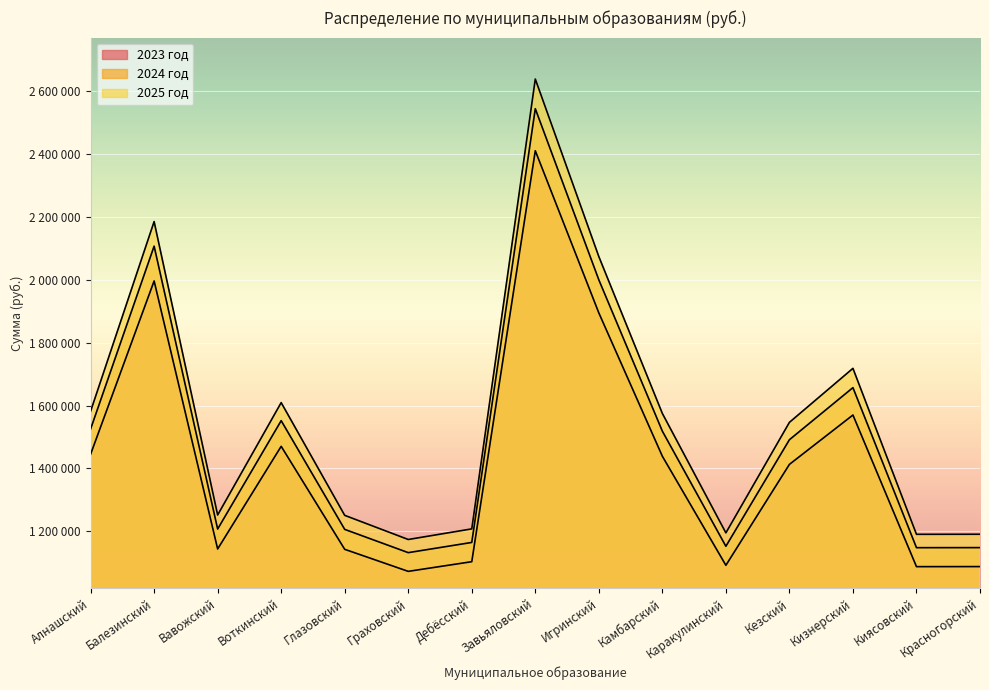

Which has a higher value, Алнашский or Глазовский?

Алнашский